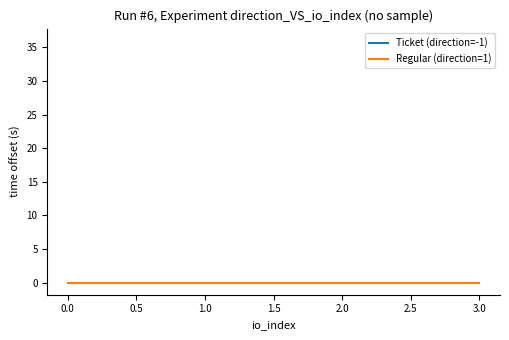

Does the chart display data point markers on the line(s)?

No